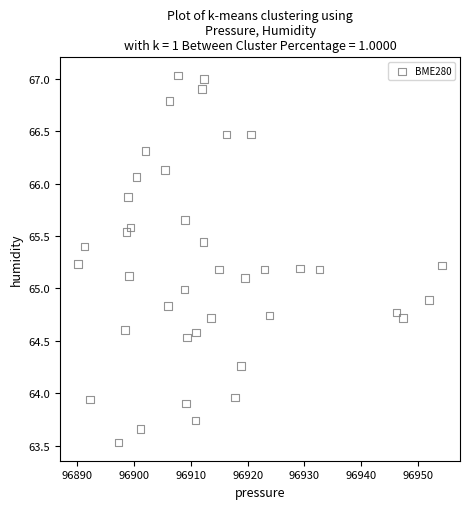

What is the range of X values (max minus min)?

64.1